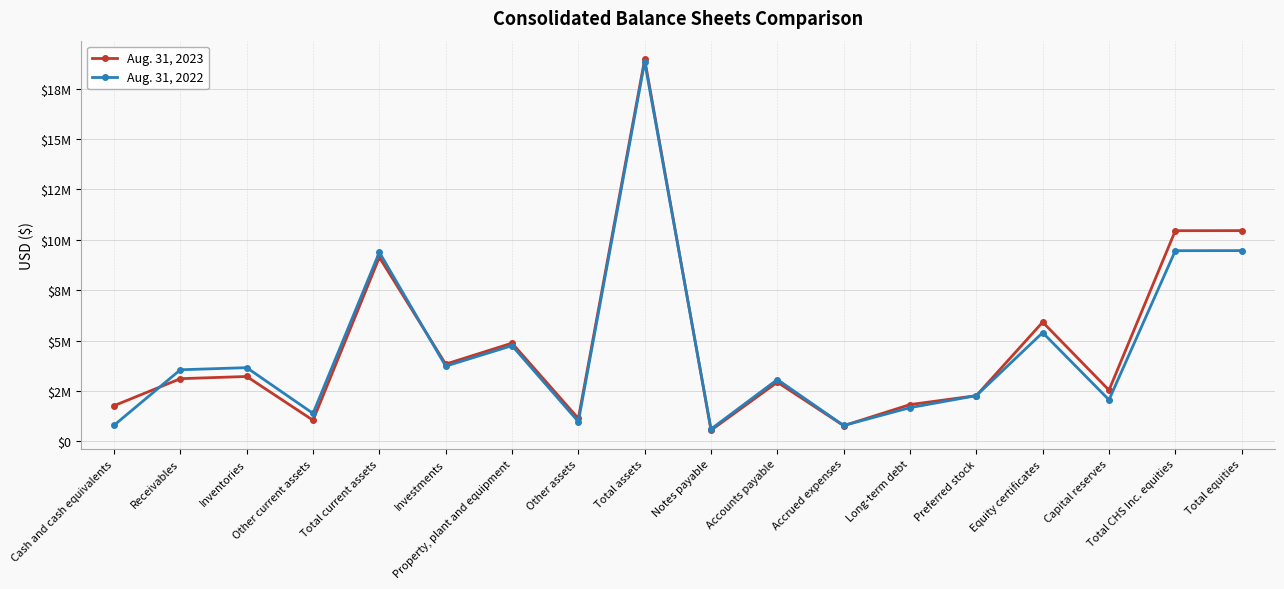

Reading left to right, transcribe all the data shown in this chart.

Aug. 31, 2023: 1765286	3105811	3215179	1042373	9128649	3828872	4869373	1130524	18957418	547923	2930607	773054	1819819	2264038	5911649	2537486	10447778	10452389
Aug. 31, 2022: 793957	3548315	3652871	1382704	9377847	3728006	4744959	973995	18824807	606719	3063310	784317	1668209	2264038	5391236	2055682	9455621	9461266